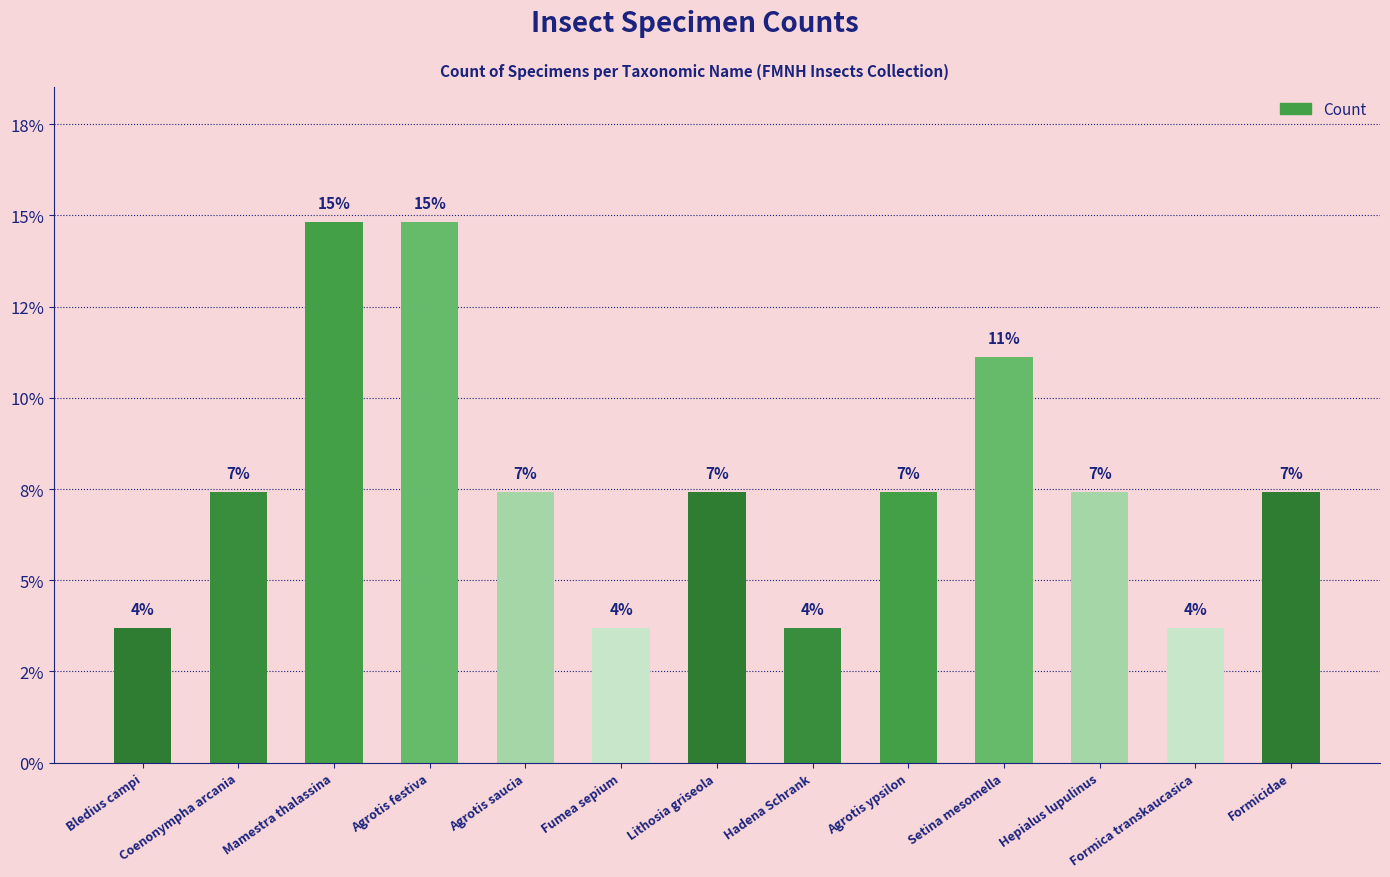

Reading left to right, list all the values displayed in this chart.

3.7	7.4	14.8	14.8	7.4	3.7	7.4	3.7	7.4	11.1	7.4	3.7	7.4